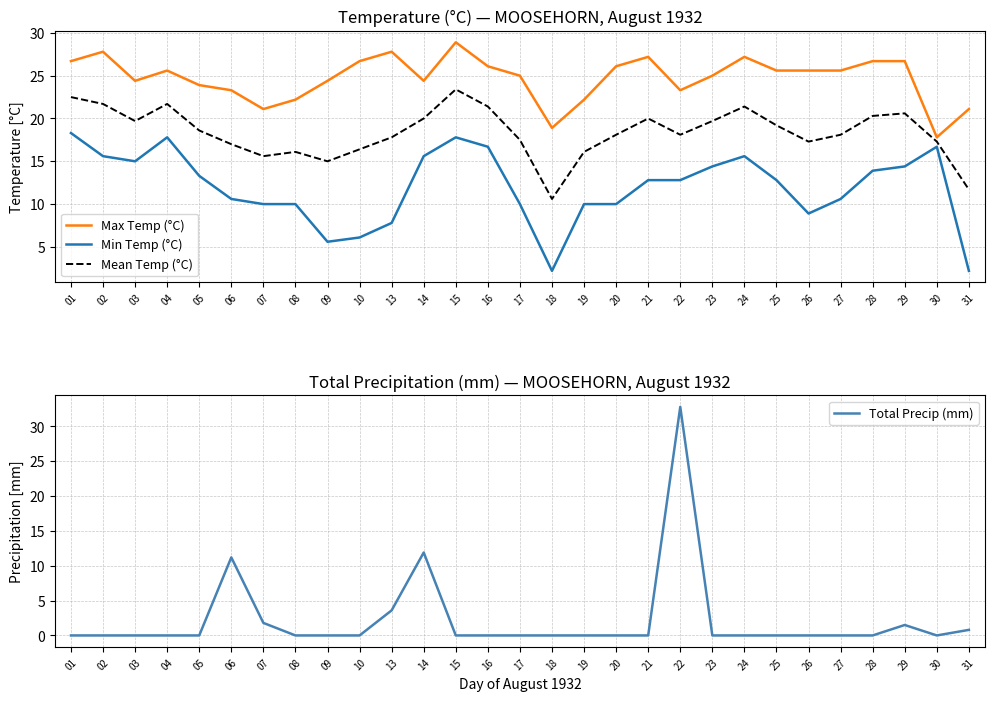

How many values in the Min Temp (°C) series are below 12?

13